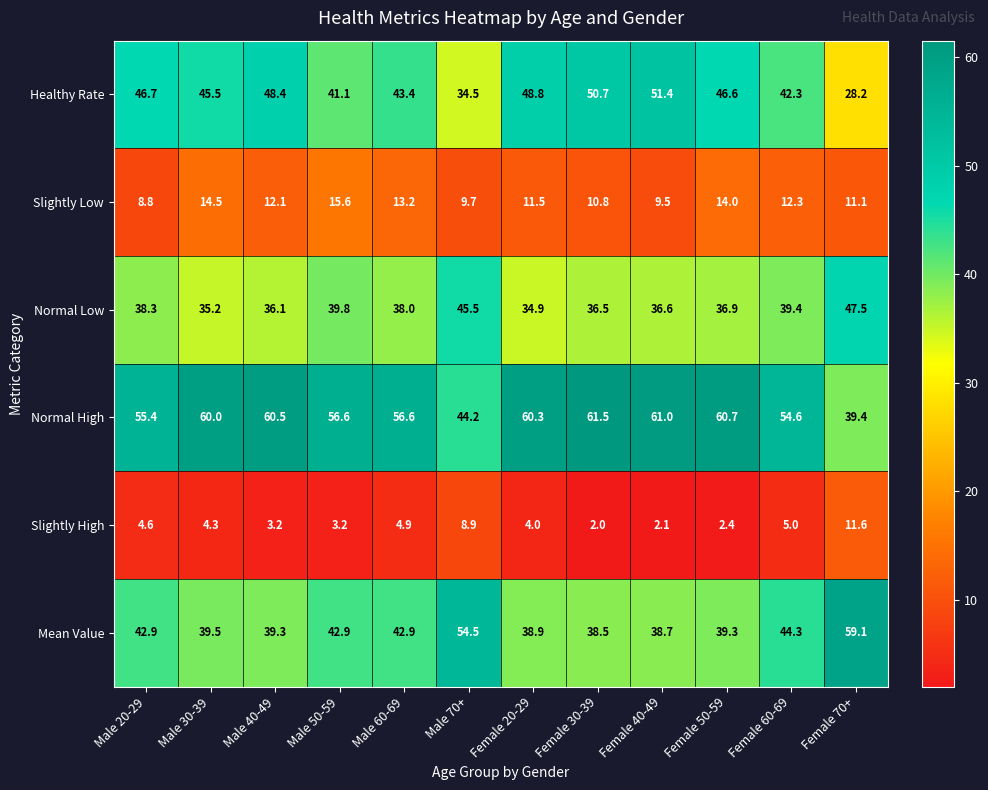

What is the maximum value for Normal High?

61.5